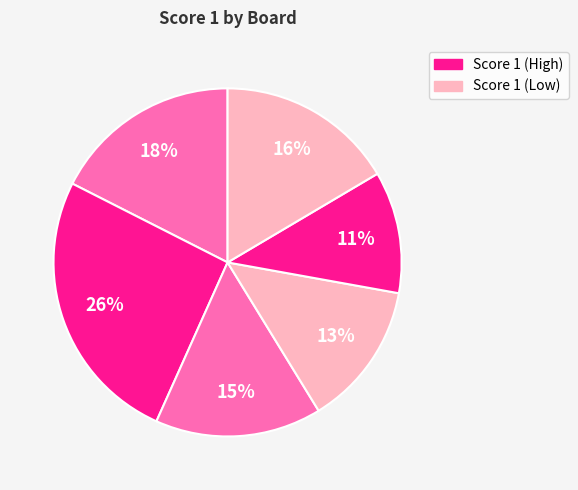

Which slice is the largest?

Board 2